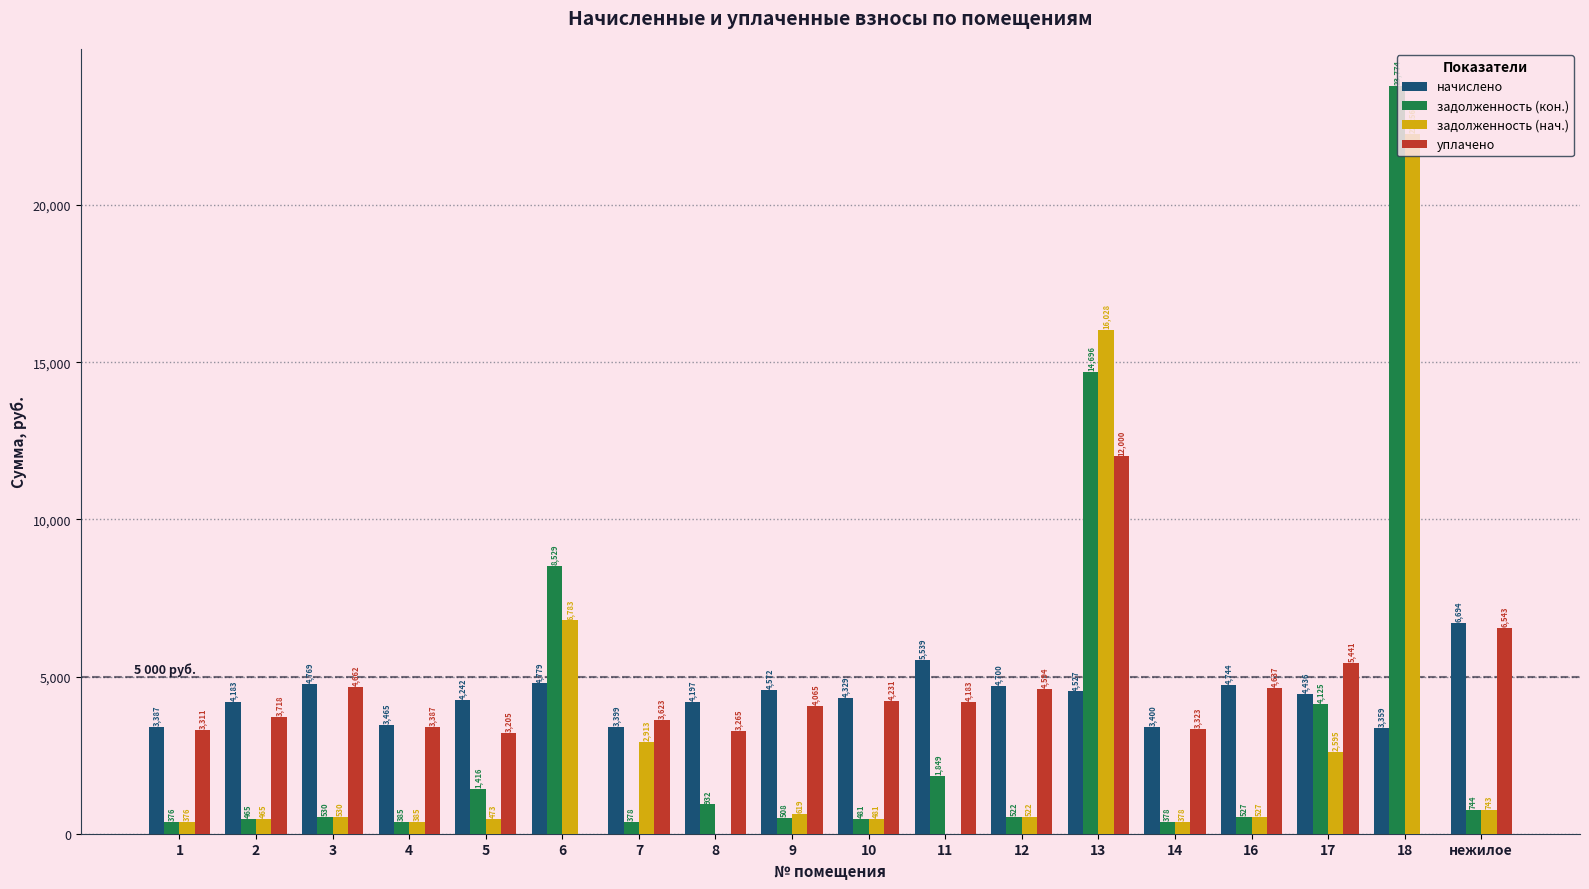

What is the difference between the уплачено values at 10 and 8?

966.2